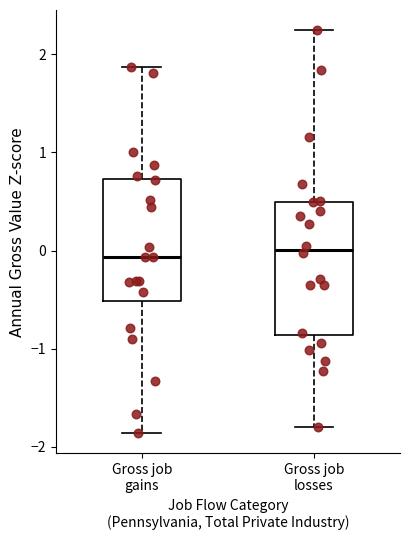

Reading left to right, transcribe this box plot: for each box, give where its median line is, the range the box spans, and where its two whiskers end, as read against the y-axis. The values are not printed on the chart, so give them approximately, as read against the axis.

Gross job gains: median -0.1, box -0.5 to 0.7, whiskers -1.9 to 1.9
Gross job losses: median 0.0, box -0.9 to 0.5, whiskers -1.8 to 2.2